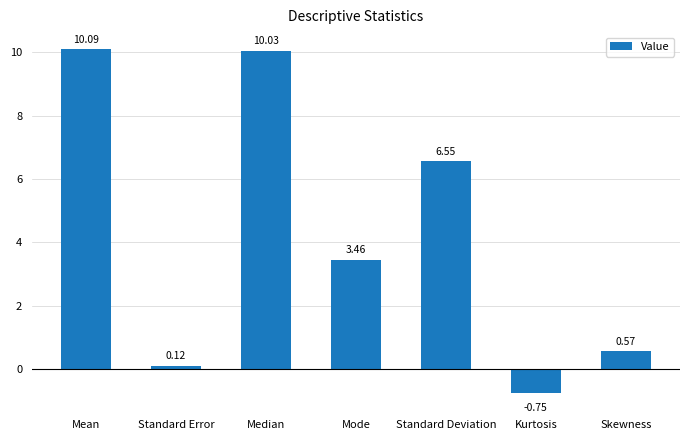

What is the label of the 7th bar from the left?

Skewness